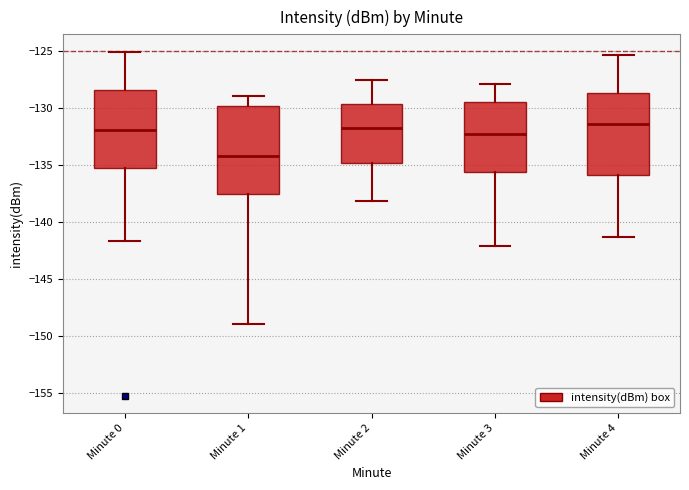

Reading left to right, read every box against the y-axis: the position of its median line, the range the box covers, and the ends of its whiskers. The values are not printed on the chart, so give them approximately, as read against the axis.

Minute 0: median -132.0, box -135.5 to -128.5, whiskers -141.5 to -125.0
Minute 1: median -134.0, box -137.5 to -130.0, whiskers -149.0 to -129.0
Minute 2: median -132.0, box -135.0 to -129.5, whiskers -138.0 to -127.5
Minute 3: median -132.5, box -135.5 to -129.5, whiskers -142.0 to -128.0
Minute 4: median -131.5, box -136.0 to -128.5, whiskers -141.5 to -125.5